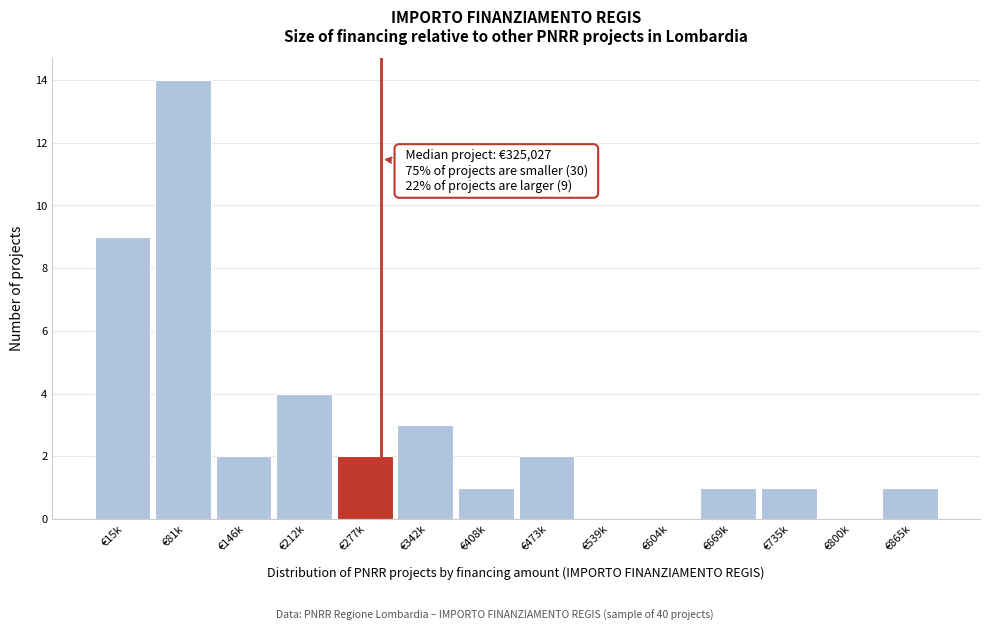

Reading left to right, what are all the values shown in this chart?

€15k=9	€81k=14	€146k=2	€212k=4	€277k=2	€342k=3	€408k=1	€473k=2	€539k=0	€604k=0	€669k=1	€735k=1	€800k=0	€865k=1